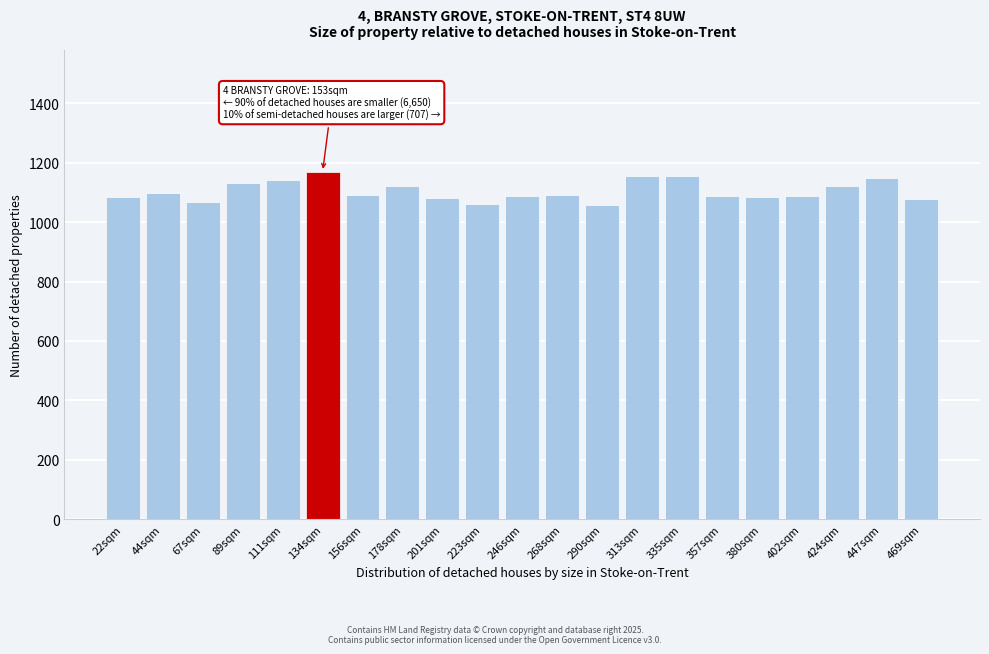

What is the ratio of the value at 156sqm to the value at 357sqm?

1.0